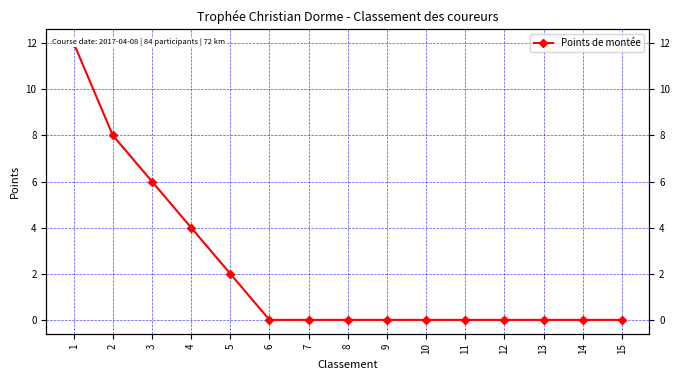

How many lines are shown in the chart?

1